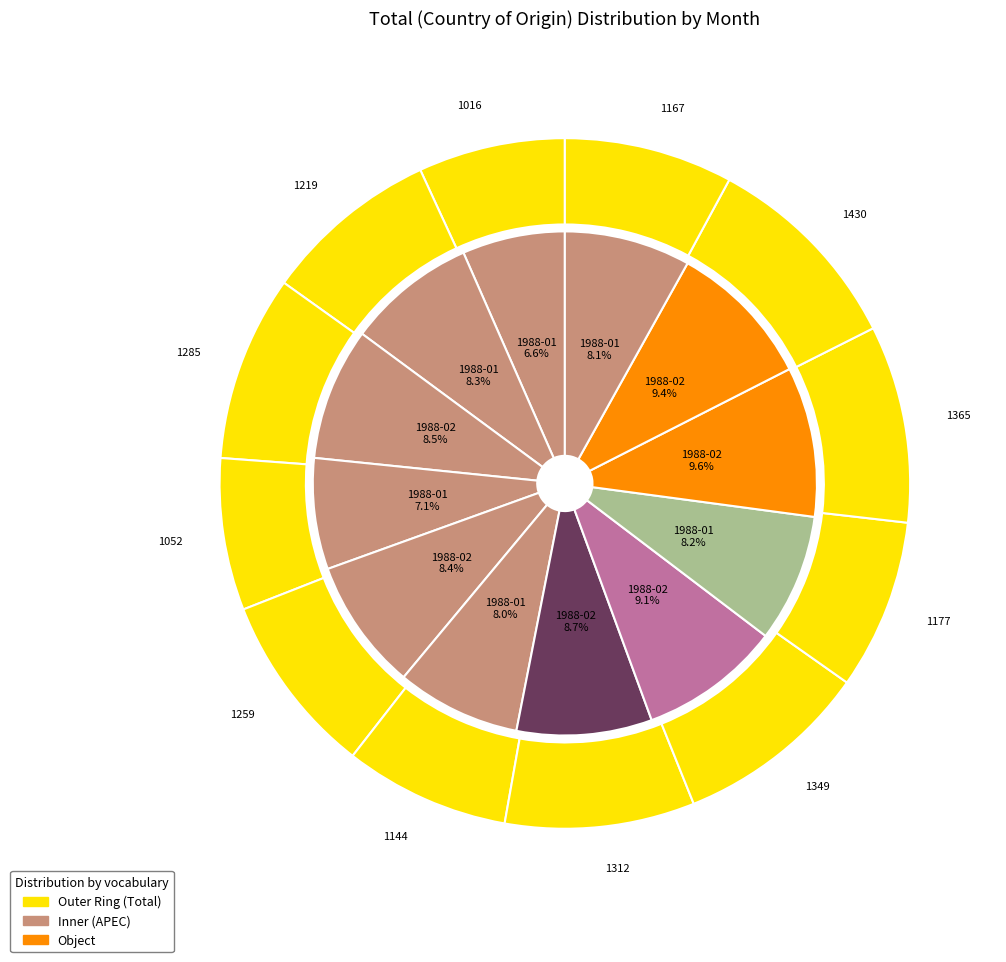

True or false: 1988-11 accounts for 1% of the total.

False